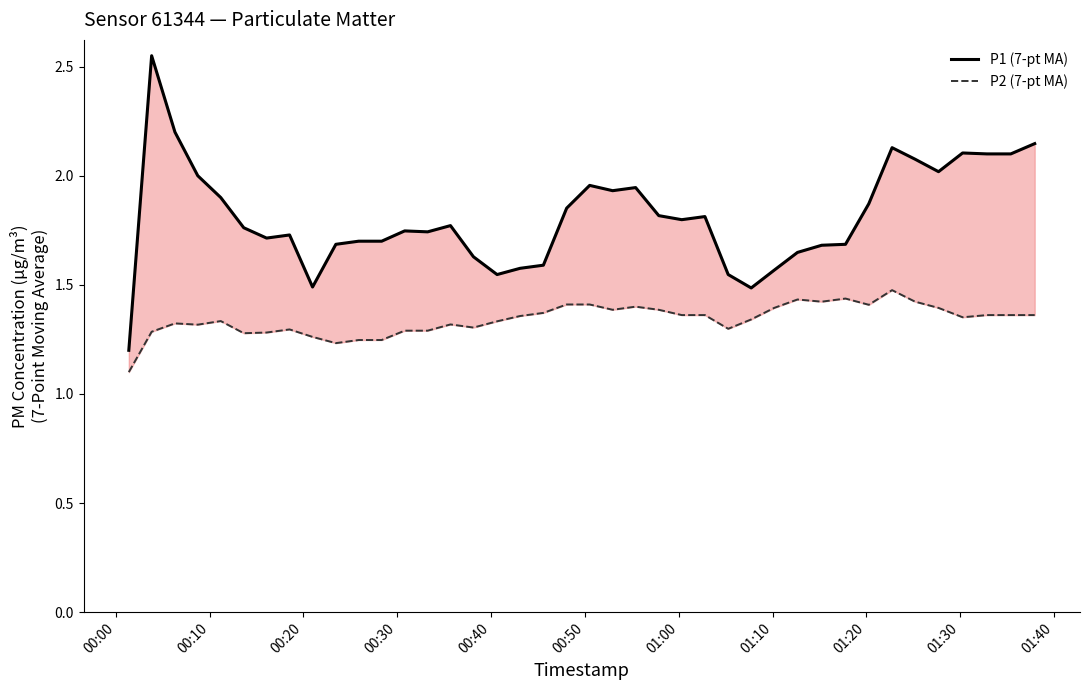

List the series in order of their peak value, highest first.

P1 (7-pt MA), P2 (7-pt MA)